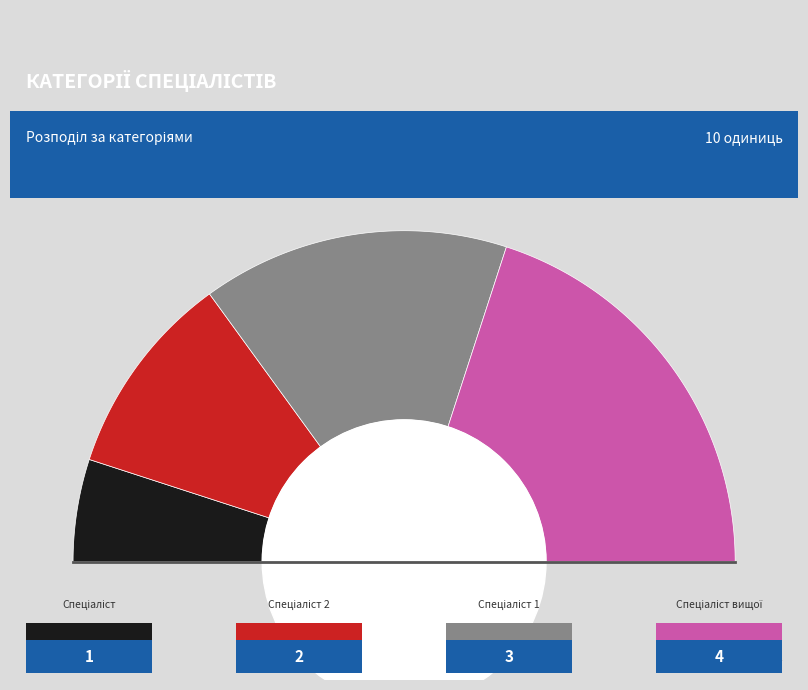

Is it true that Спеціаліст is 10% of the pie?

True